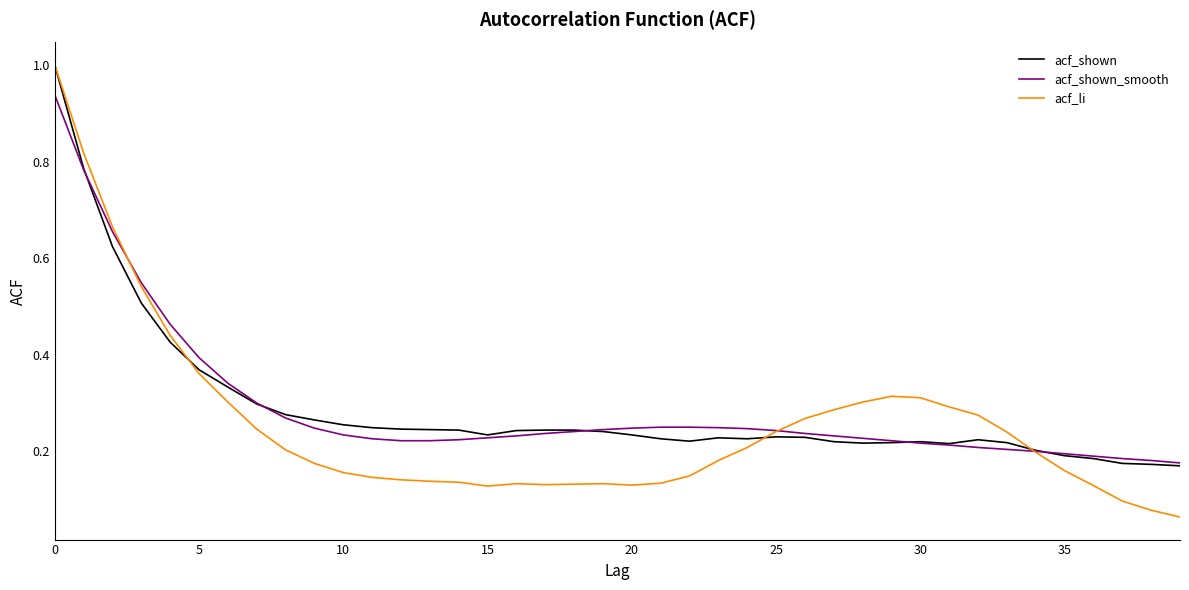

What is the greatest value displayed?

1.0